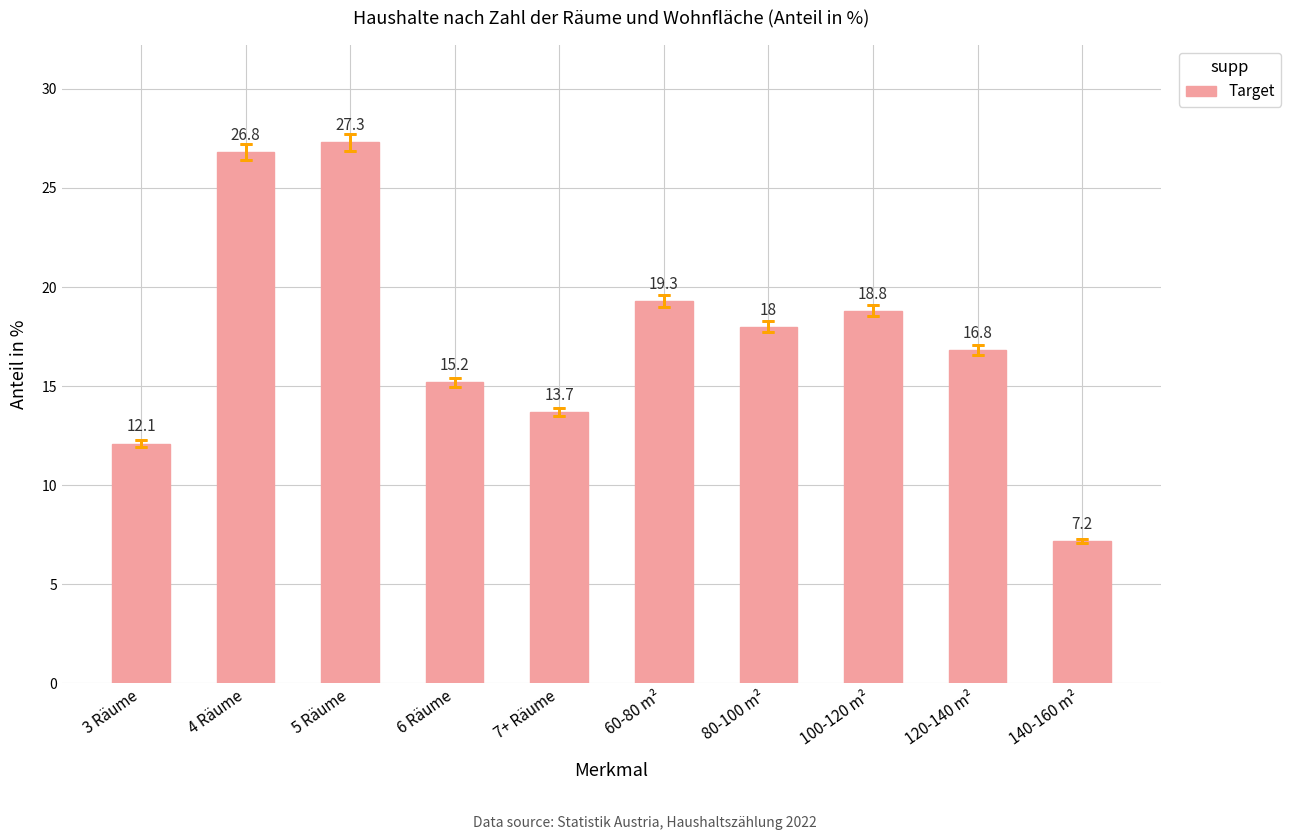

Reading right to left, what are all the values shown in this chart?

7.2	16.8	18.8	18.0	19.3	13.7	15.2	27.3	26.8	12.1